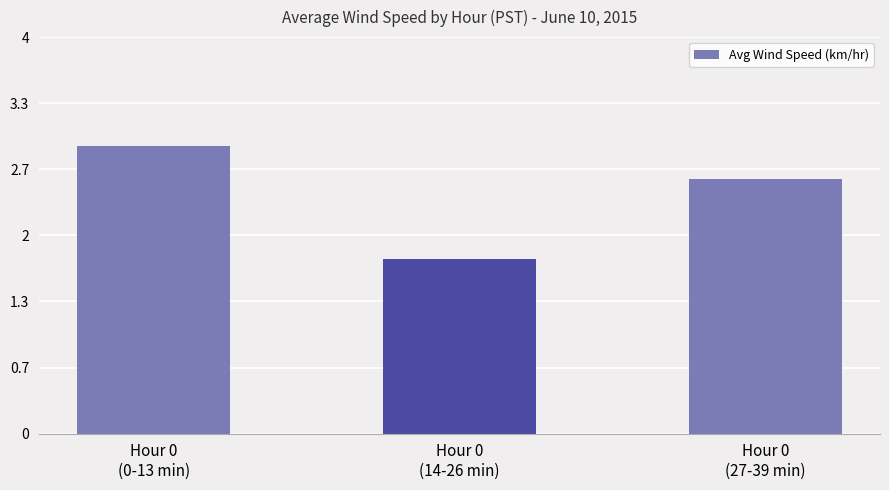

Rank the categories by value from highest to lowest.

Hour 0
(0-13 min), Hour 0
(27-39 min), Hour 0
(14-26 min)